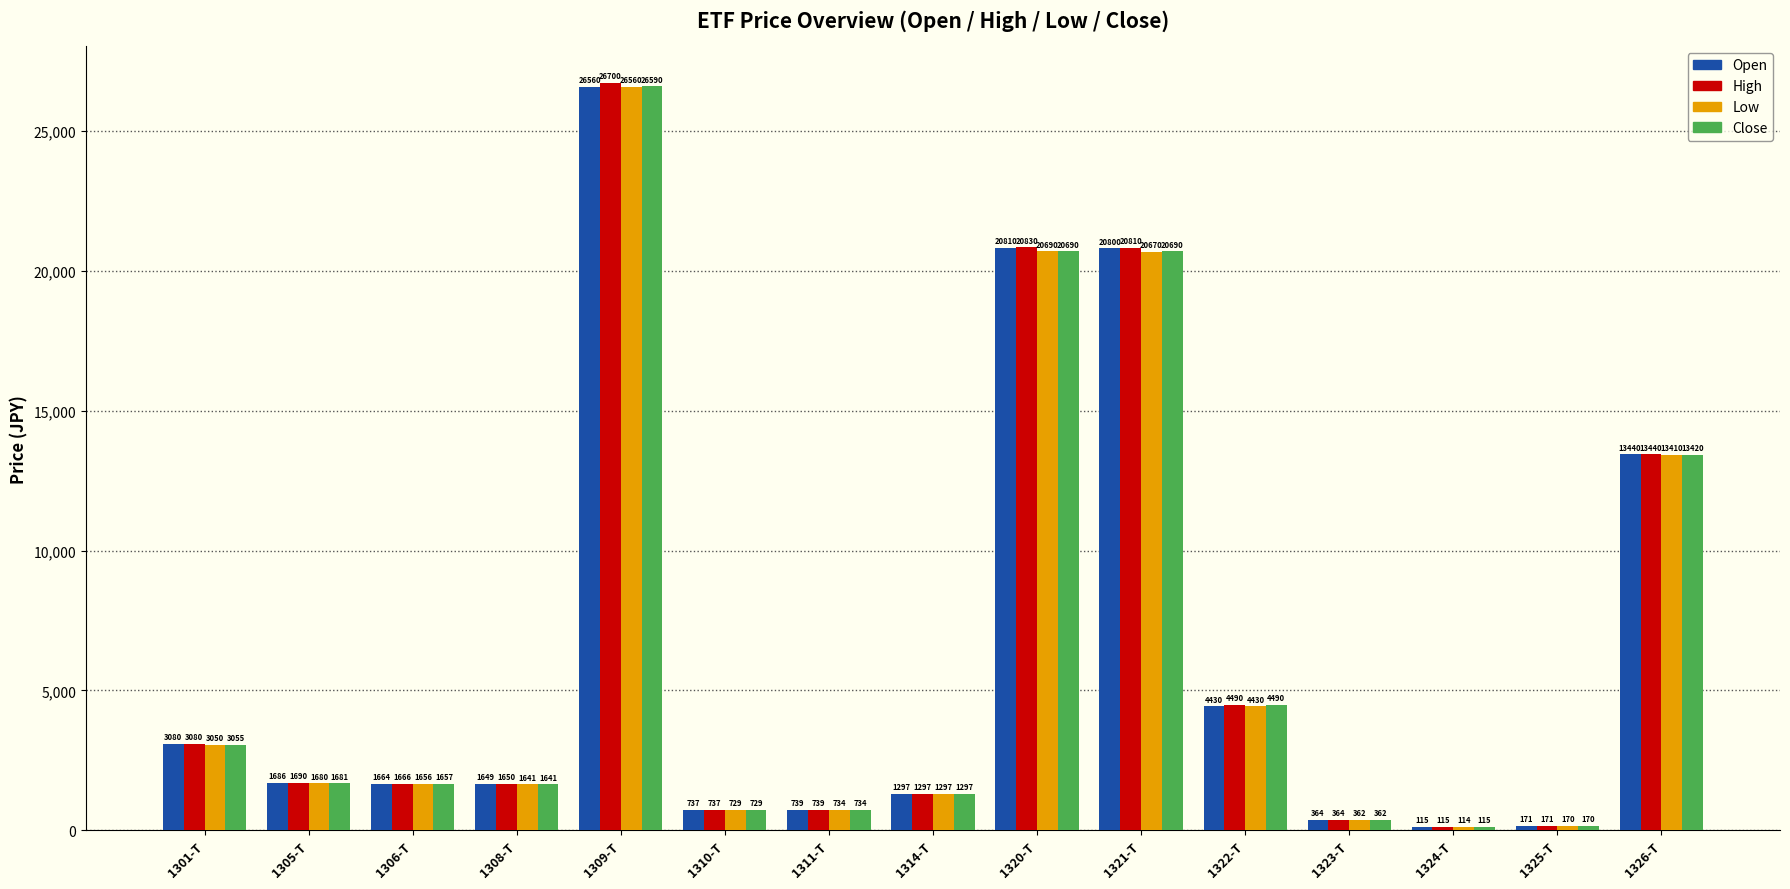

What is the difference between the highest and lowest values at 1310-T?

8